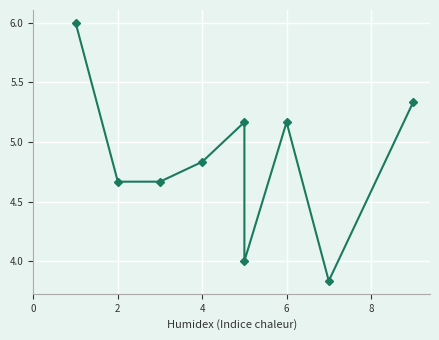

What is the minimum value shown in the chart?

3.8